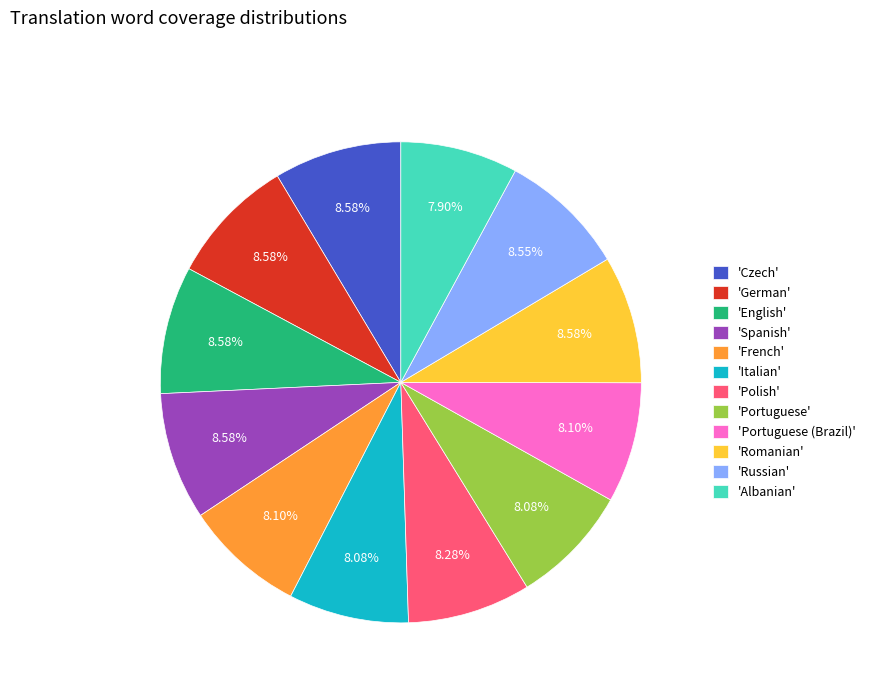

Combined, do 'German' and 'Albanian' account for over 50%?

No